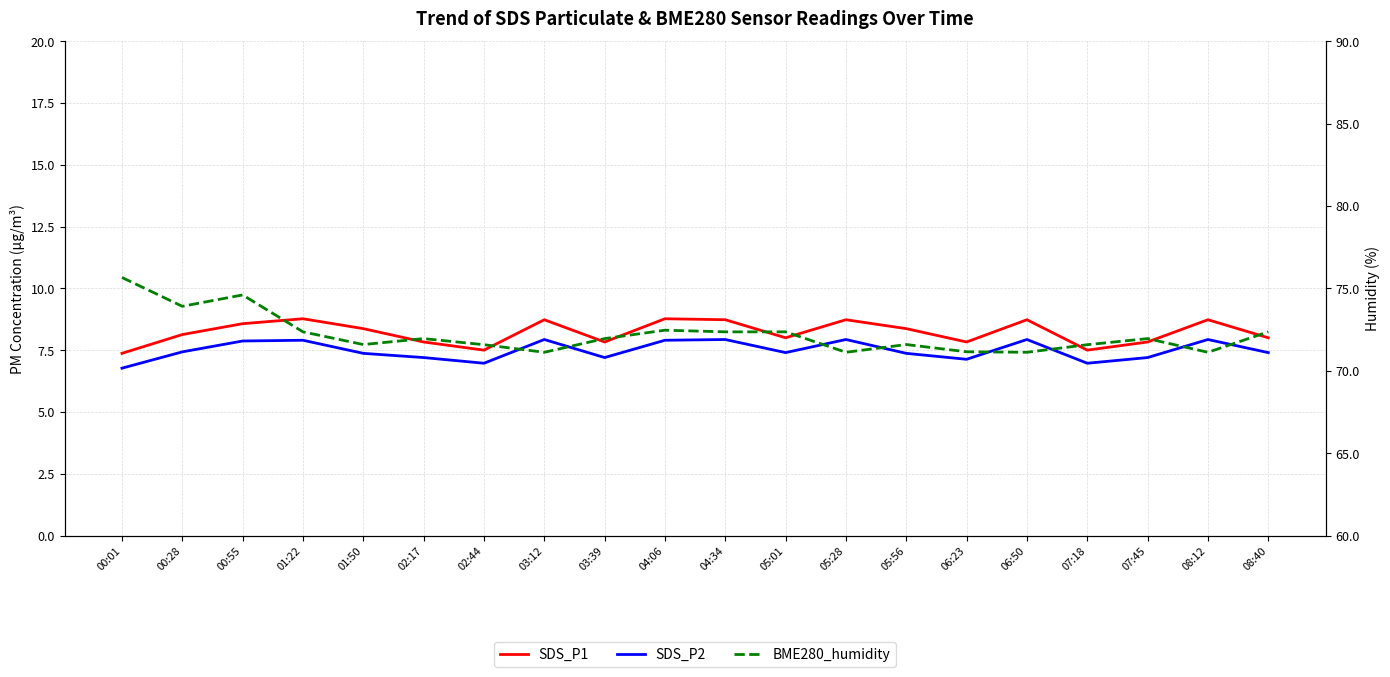

At how many categories does at least one series exceed 55?

20